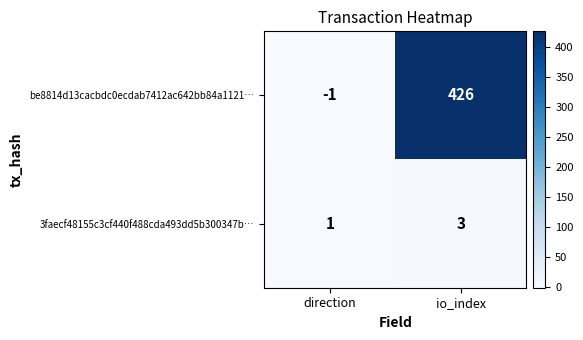

Reading left to right, extract all data points from this chart.

be8814d13cacbdc0ecdab7412ac642bb84a1121…: direction=-1	io_index=426
3faecf48155c3cf440f488cda493dd5b300347b…: direction=1	io_index=3